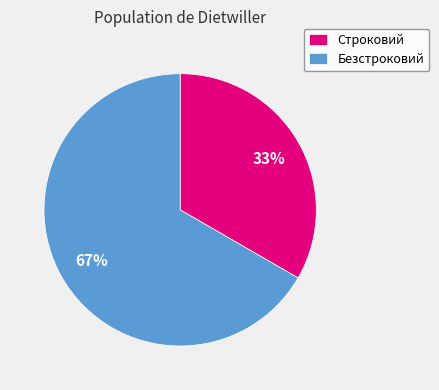

True or false: Безстроковий accounts for 67% of the total.

True